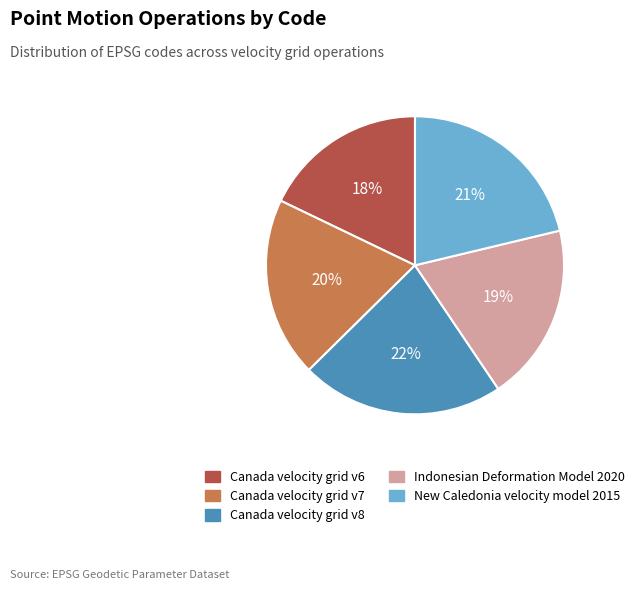

The Indonesian Deformation Model 2020 slice represents 19% of the pie. True or false?

True